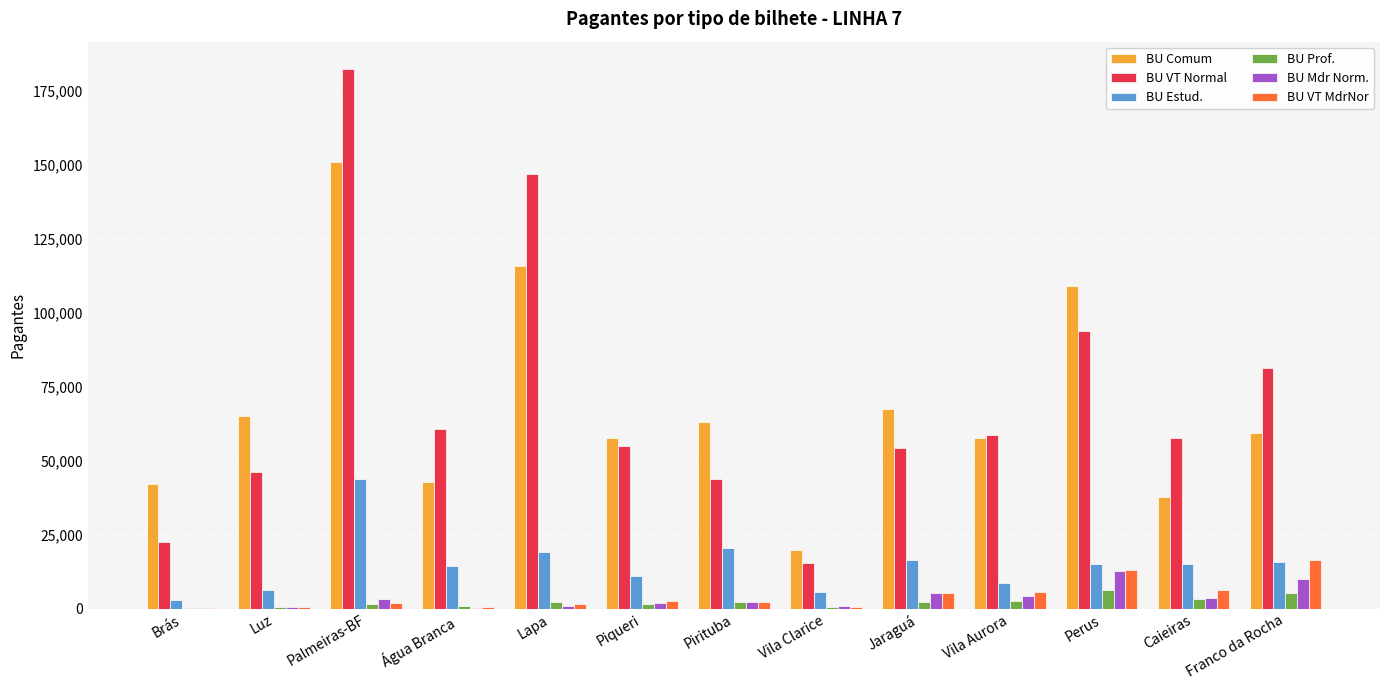

Where is BU VT Normal nearest to the value 98927?

Perus